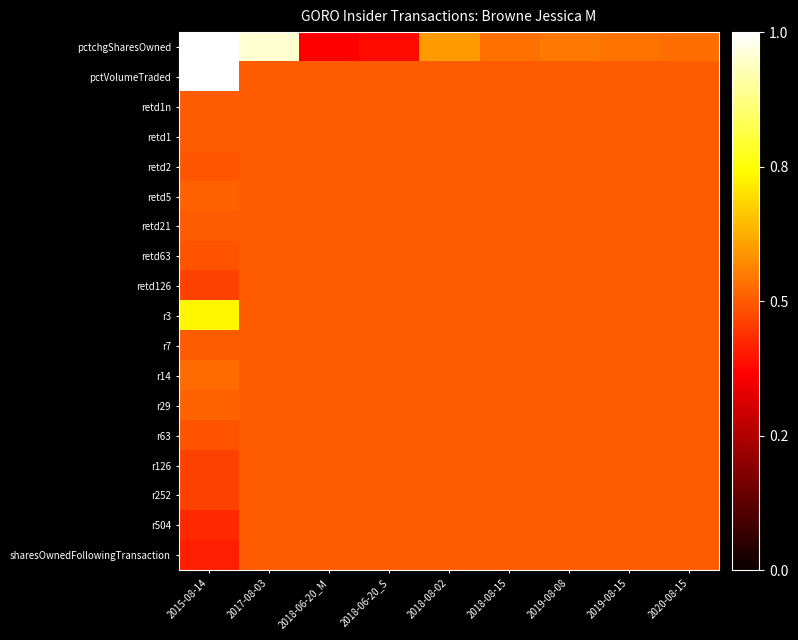

At which category does the chart reach its minimum across all series?

2018-06-20_M